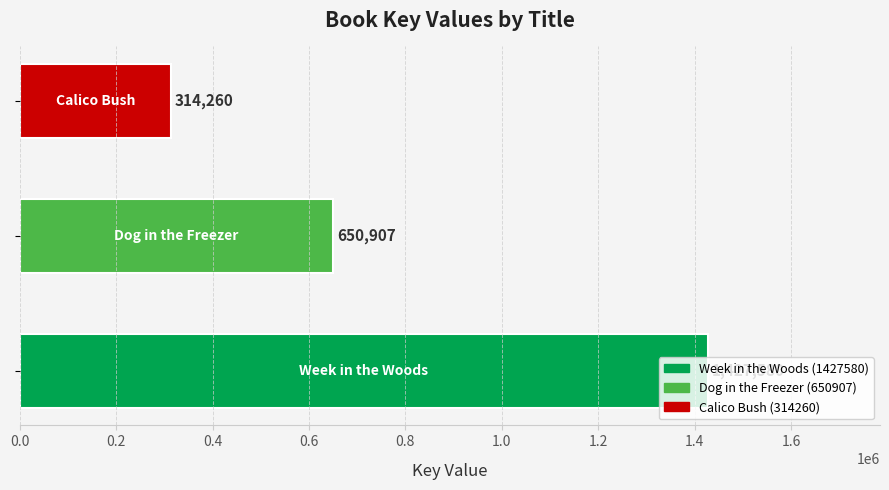

What is the smallest value displayed?

314260